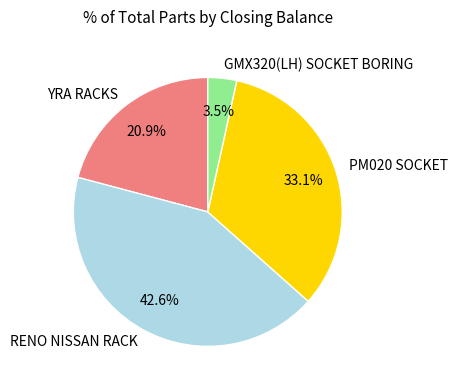

How many segments does this pie chart have?

4